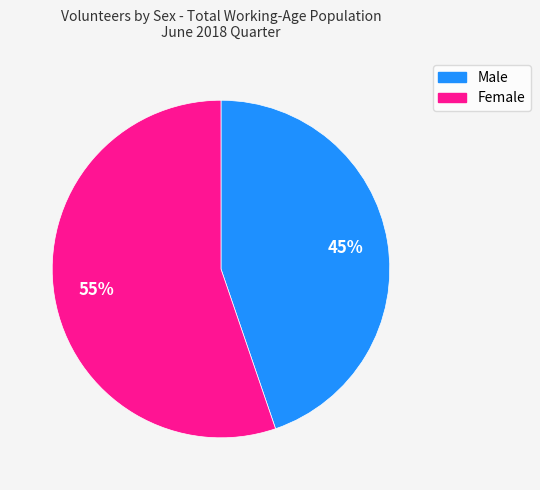

Rank the categories by value from lowest to highest.

Male, Female